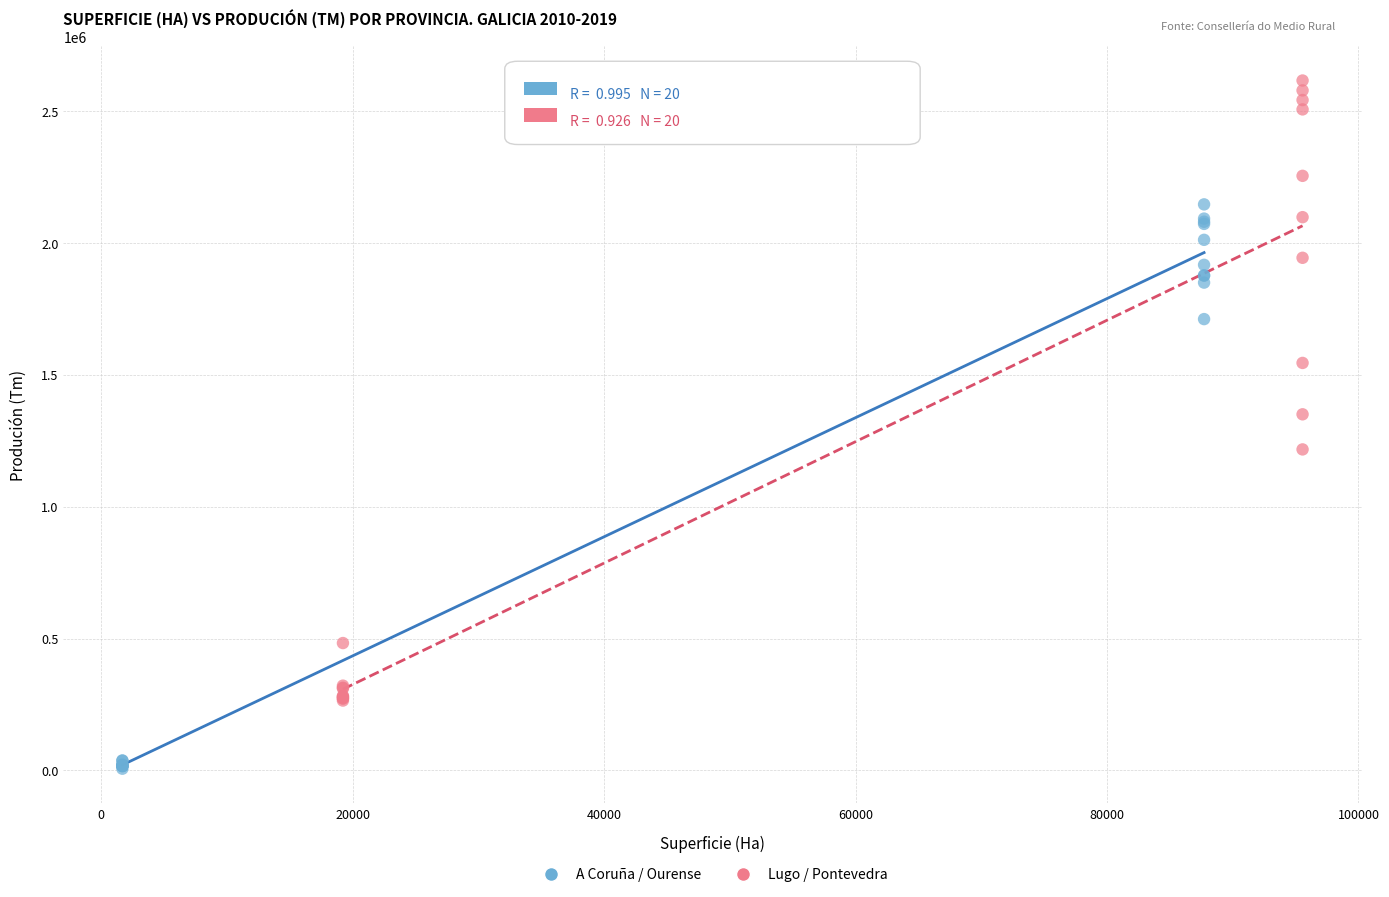

Which series has the widest spread of Y values?

Lugo / Pontevedra